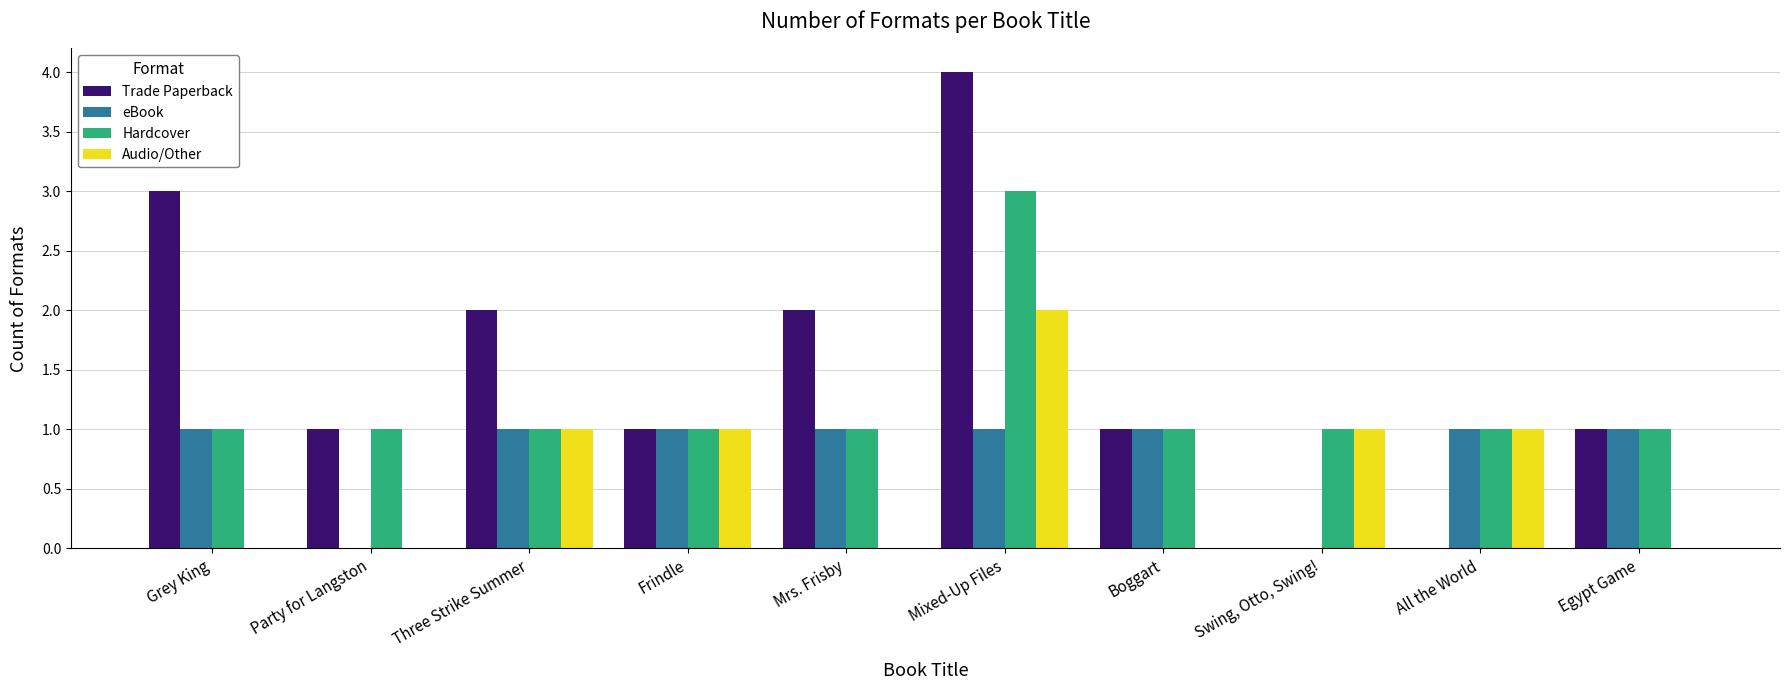

Is the value of Audio/Other at Mrs. Frisby greater than the value of Trade Paperback at Mrs. Frisby?

No